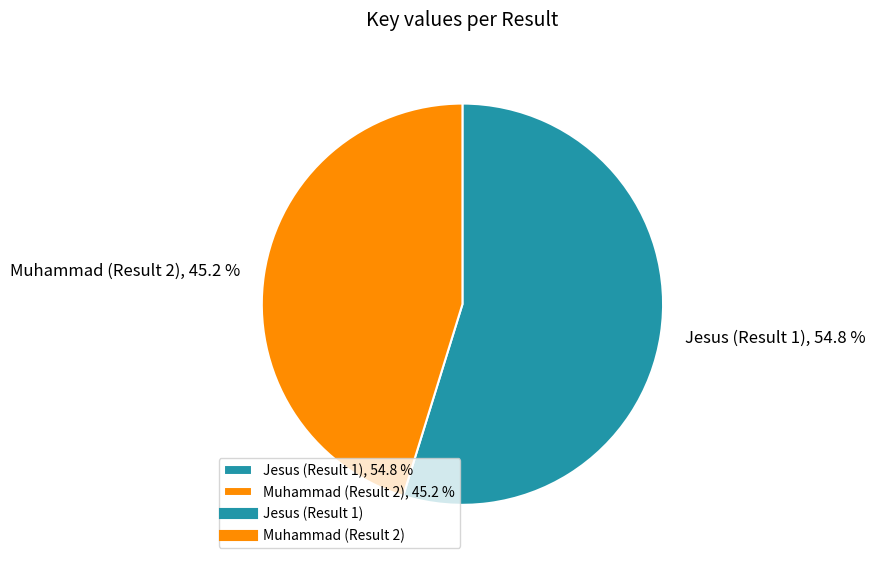

What percentage is the Jesus (Result 1) slice, to the nearest percent?

55%